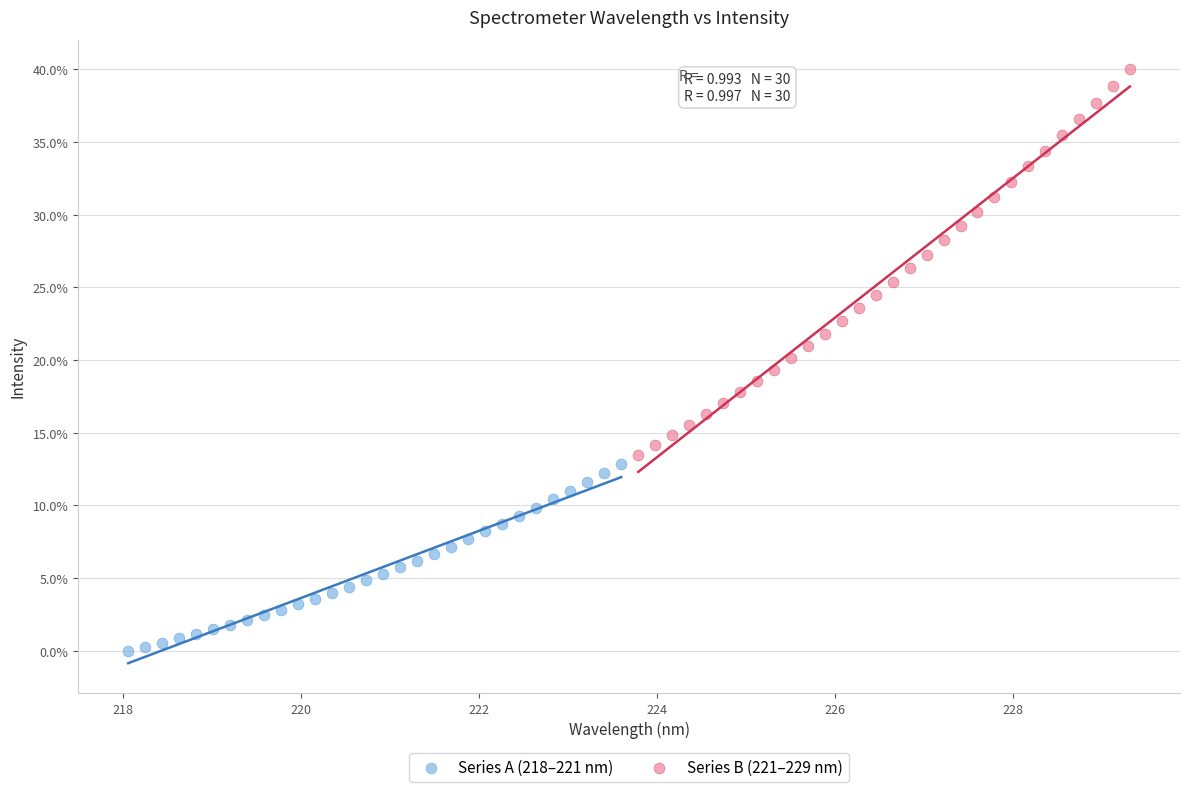

Which series has the widest spread of Y values?

Series B (221–229 nm)